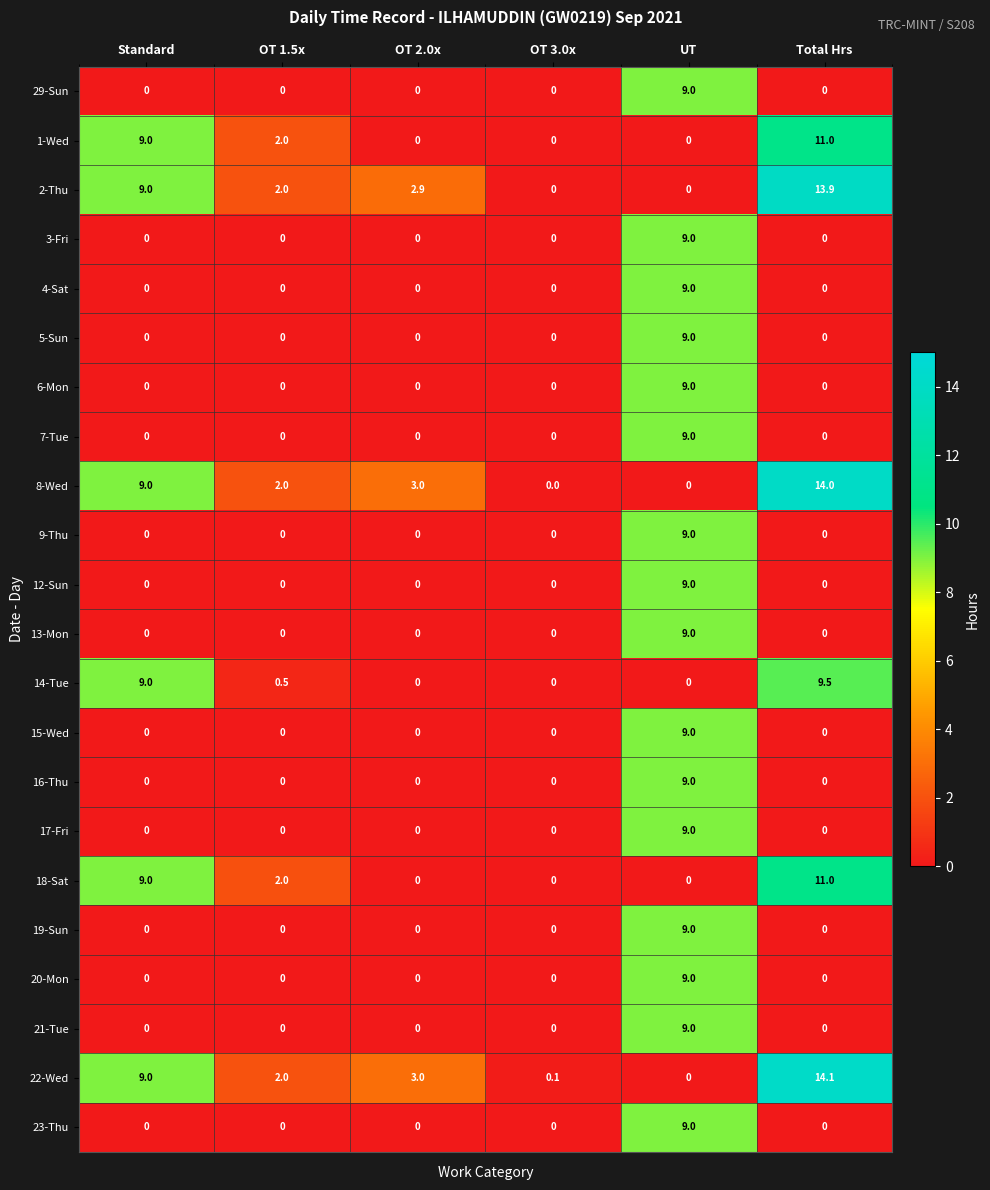

Is it true that 8-Wed equals 23.9 at Total Hrs?

False